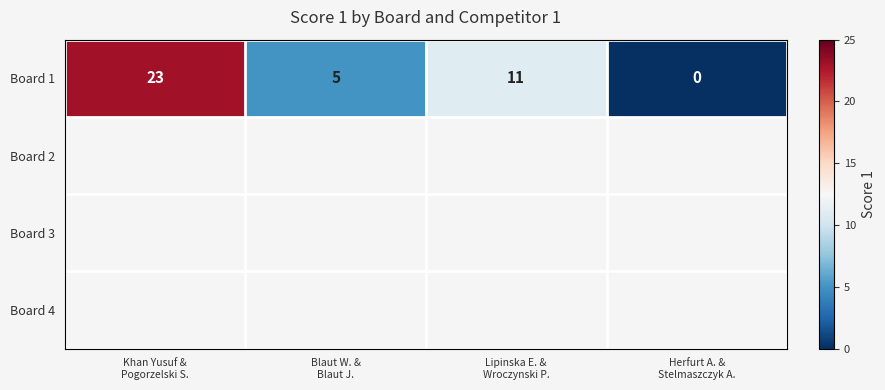

What value does the data have at Lipinska E. &
Wroczynski P., to the nearest 5?

10